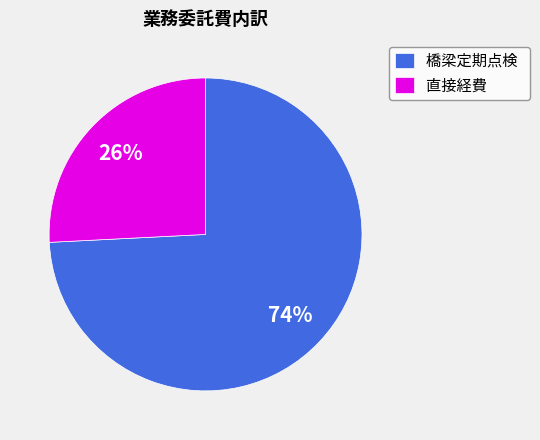

Which has a higher value, 直接経費 or 橋梁定期点検?

橋梁定期点検